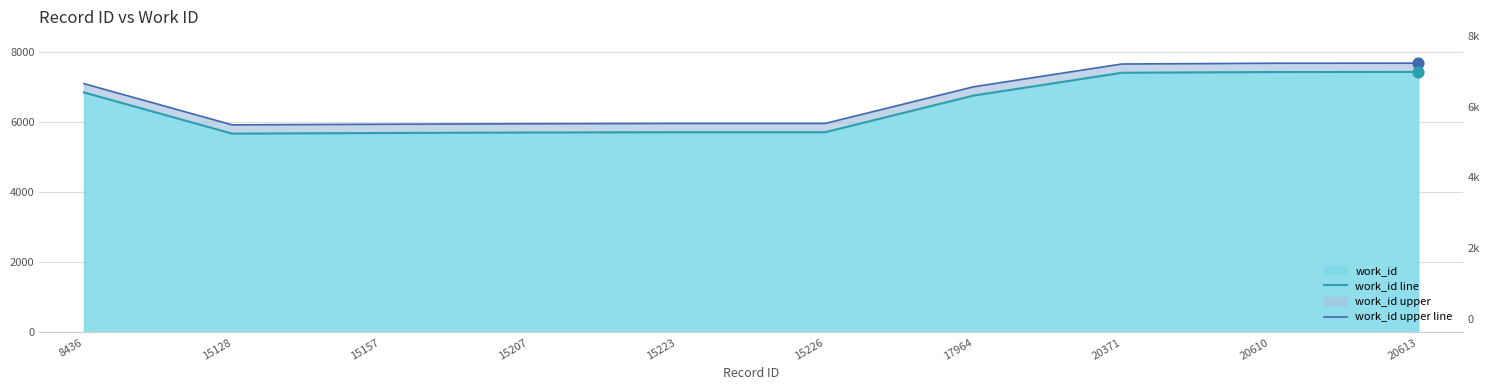

At which category is the sum across all series the highest?

20613